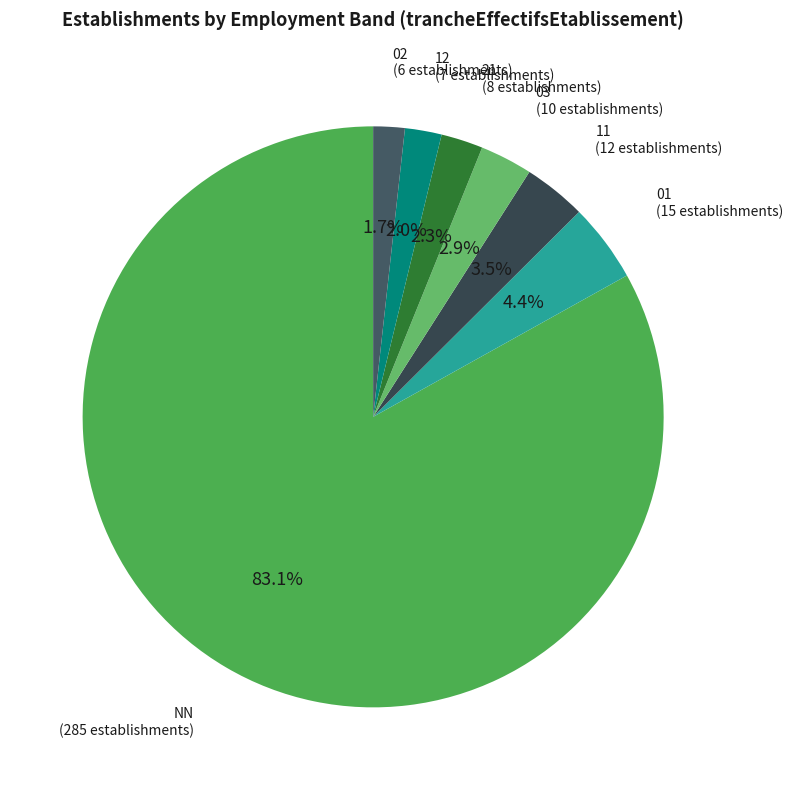

Do 02 and NN together represent more than half of the pie?

Yes